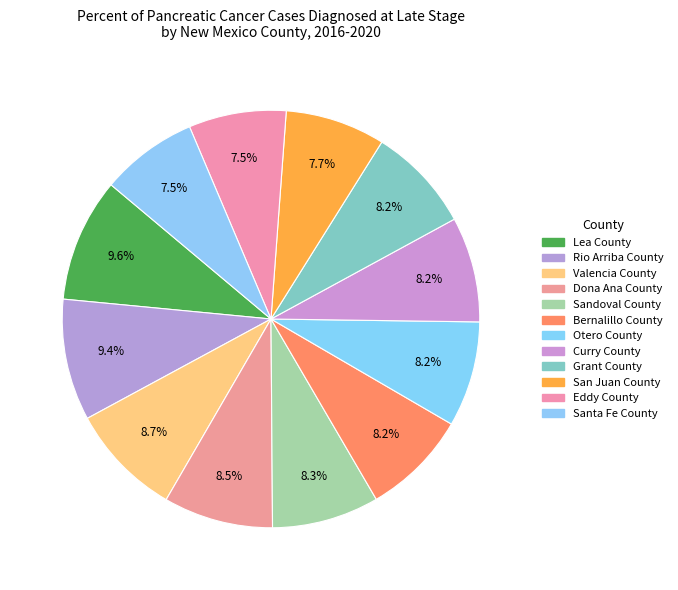

How many slices are in this pie chart?

12